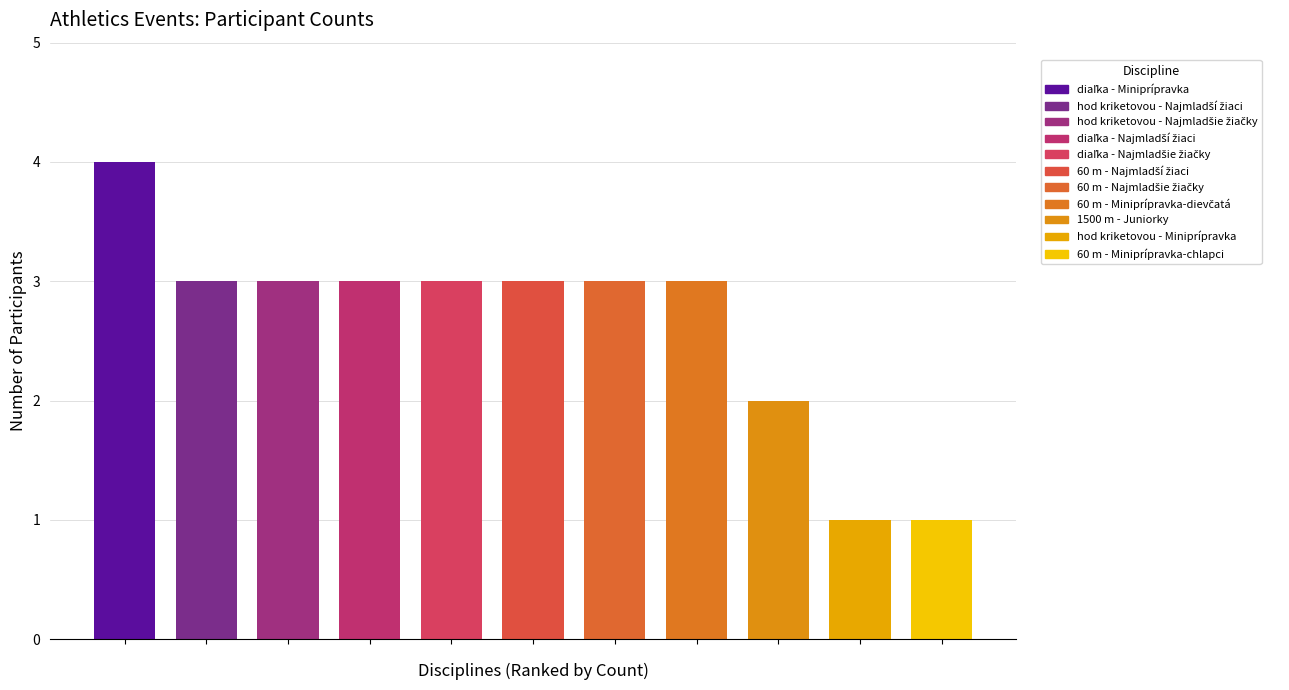

Count the values in the range 2 to 3.

8